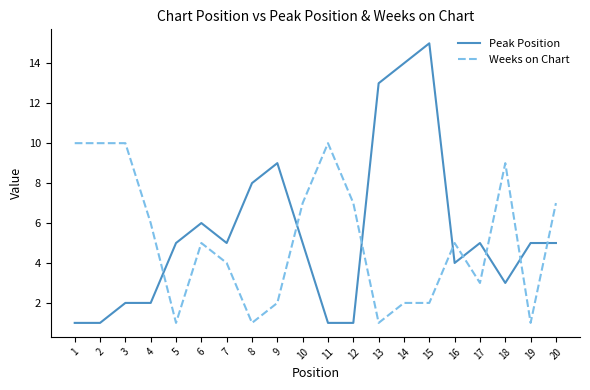

The value of Weeks on Chart at 11 is 4. True or false?

False